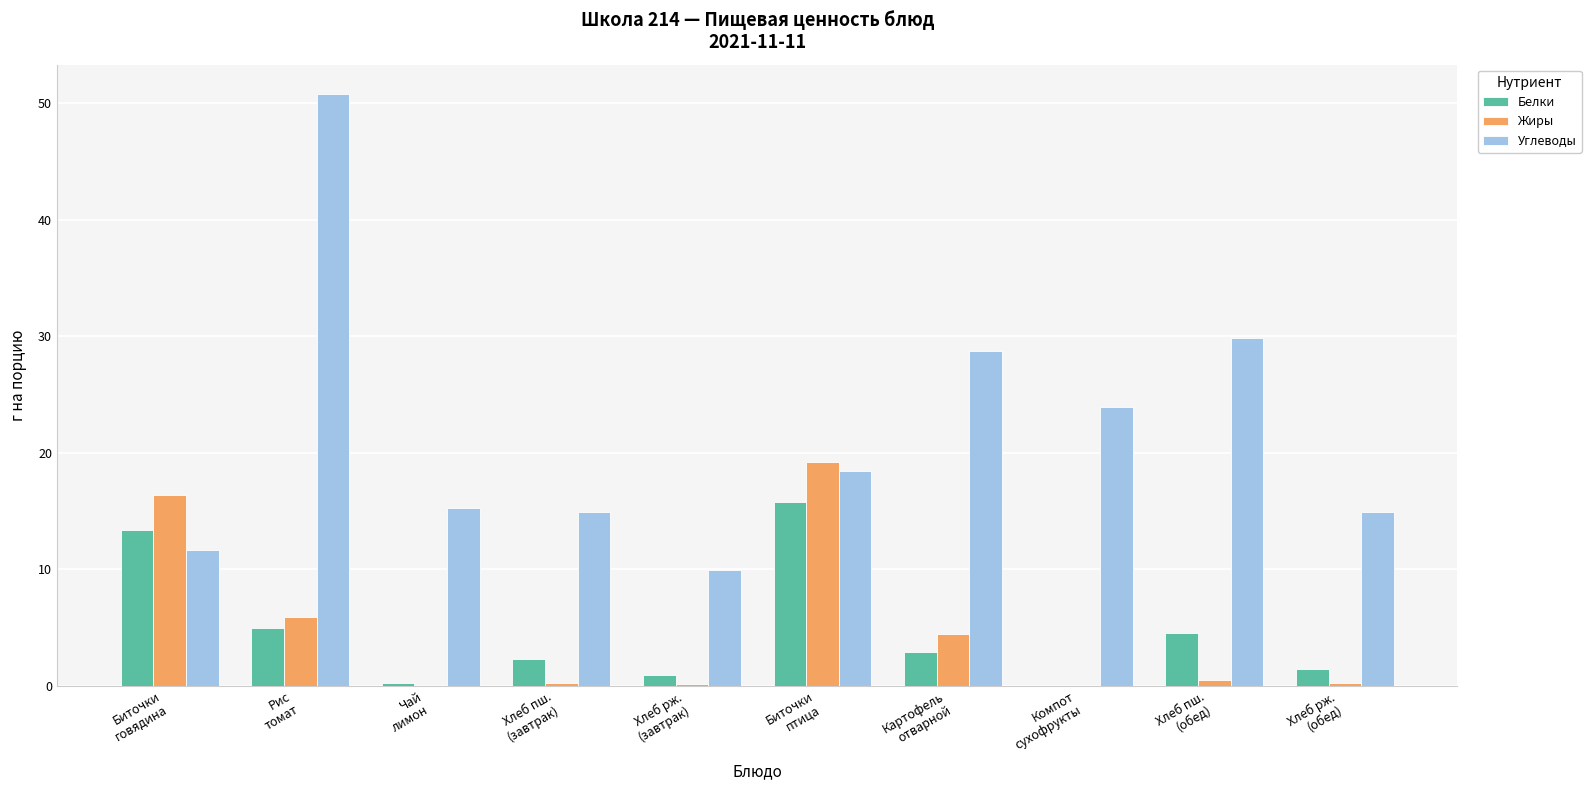

What is the sum of all Жиры values?

47.1